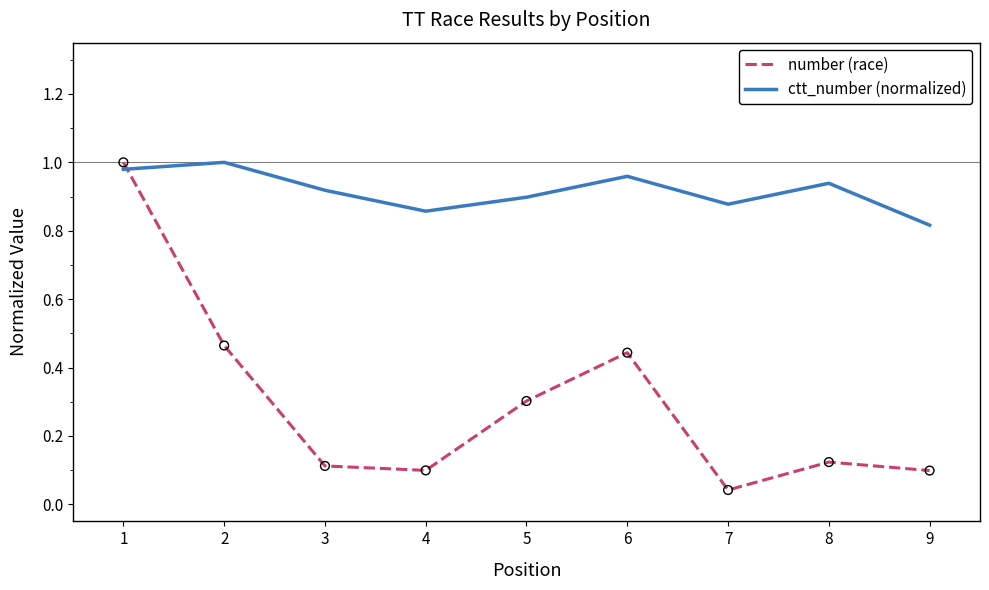

At how many categories does at least one series exceed 0?

9